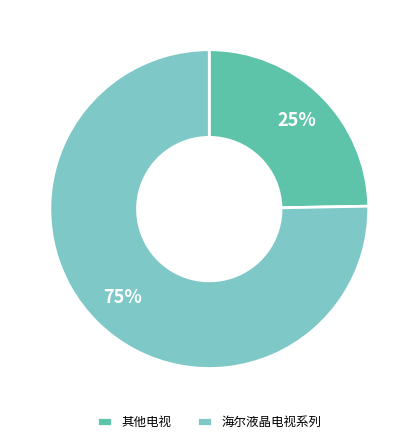

Rank the categories by value from highest to lowest.

海尔液晶电视系列, 其他电视